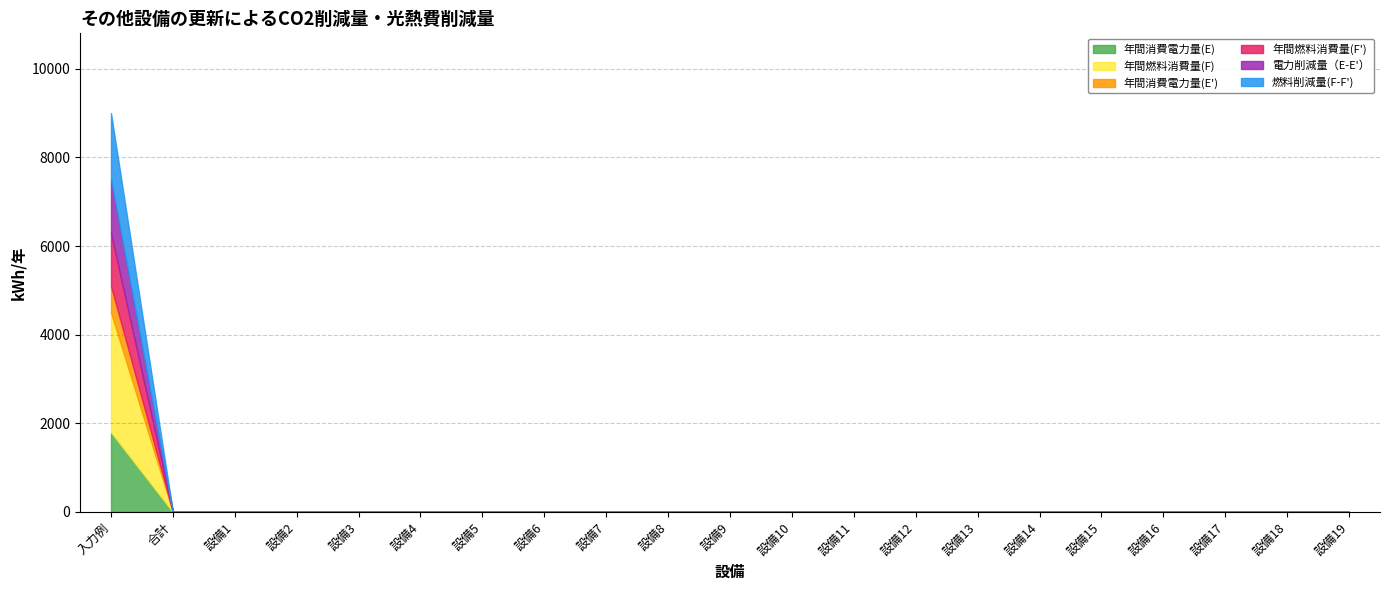

Reading left to right, list all the values displayed in this chart.

年間消費電力量(E): 入力例=1800	合計=0	設備1=0	設備2=0	設備3=0	設備4=0	設備5=0	設備6=0	設備7=0	設備8=0	設備9=0	設備10=0	設備11=0	設備12=0	設備13=0	設備14=0	設備15=0	設備16=0	設備17=0	設備18=0	設備19=0
年間燃料消費量(F): 入力例=2700	合計=0	設備1=0	設備2=0	設備3=0	設備4=0	設備5=0	設備6=0	設備7=0	設備8=0	設備9=0	設備10=0	設備11=0	設備12=0	設備13=0	設備14=0	設備15=0	設備16=0	設備17=0	設備18=0	設備19=0
年間消費電力量(E'): 入力例=600	合計=0	設備1=0	設備2=0	設備3=0	設備4=0	設備5=0	設備6=0	設備7=0	設備8=0	設備9=0	設備10=0	設備11=0	設備12=0	設備13=0	設備14=0	設備15=0	設備16=0	設備17=0	設備18=0	設備19=0
年間燃料消費量(F'): 入力例=1200	合計=0	設備1=0	設備2=0	設備3=0	設備4=0	設備5=0	設備6=0	設備7=0	設備8=0	設備9=0	設備10=0	設備11=0	設備12=0	設備13=0	設備14=0	設備15=0	設備16=0	設備17=0	設備18=0	設備19=0
電力削減量（E-E'）: 入力例=1200	合計=0	設備1=0	設備2=0	設備3=0	設備4=0	設備5=0	設備6=0	設備7=0	設備8=0	設備9=0	設備10=0	設備11=0	設備12=0	設備13=0	設備14=0	設備15=0	設備16=0	設備17=0	設備18=0	設備19=0
燃料削減量(F-F'): 入力例=1500	合計=0	設備1=0	設備2=0	設備3=0	設備4=0	設備5=0	設備6=0	設備7=0	設備8=0	設備9=0	設備10=0	設備11=0	設備12=0	設備13=0	設備14=0	設備15=0	設備16=0	設備17=0	設備18=0	設備19=0